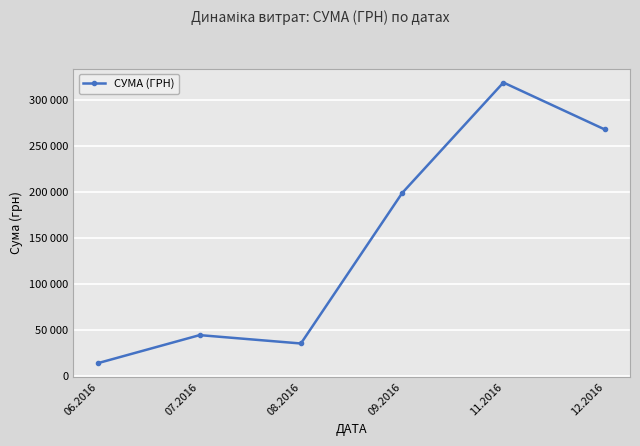

The chart shows a value of 268468.5 at 12.2016. True or false?

True